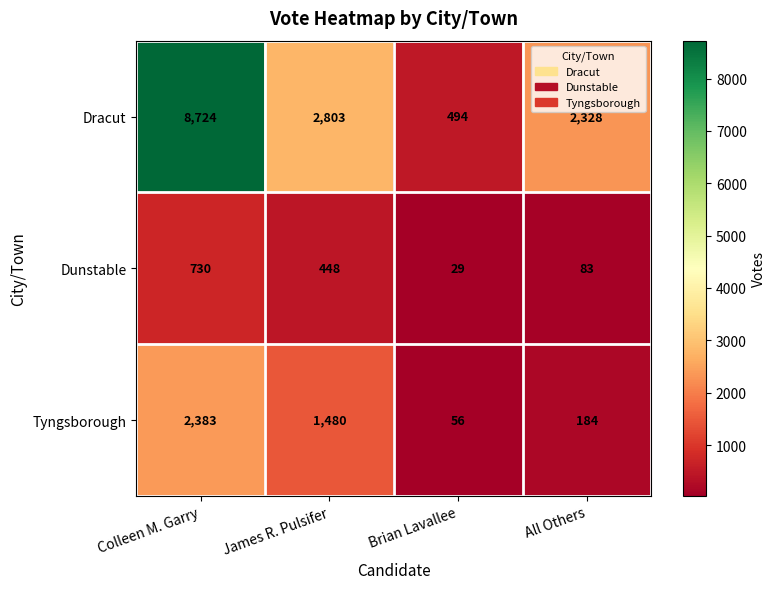

List the series in order of their overall mean, lowest first.

Dunstable, Tyngsborough, Dracut